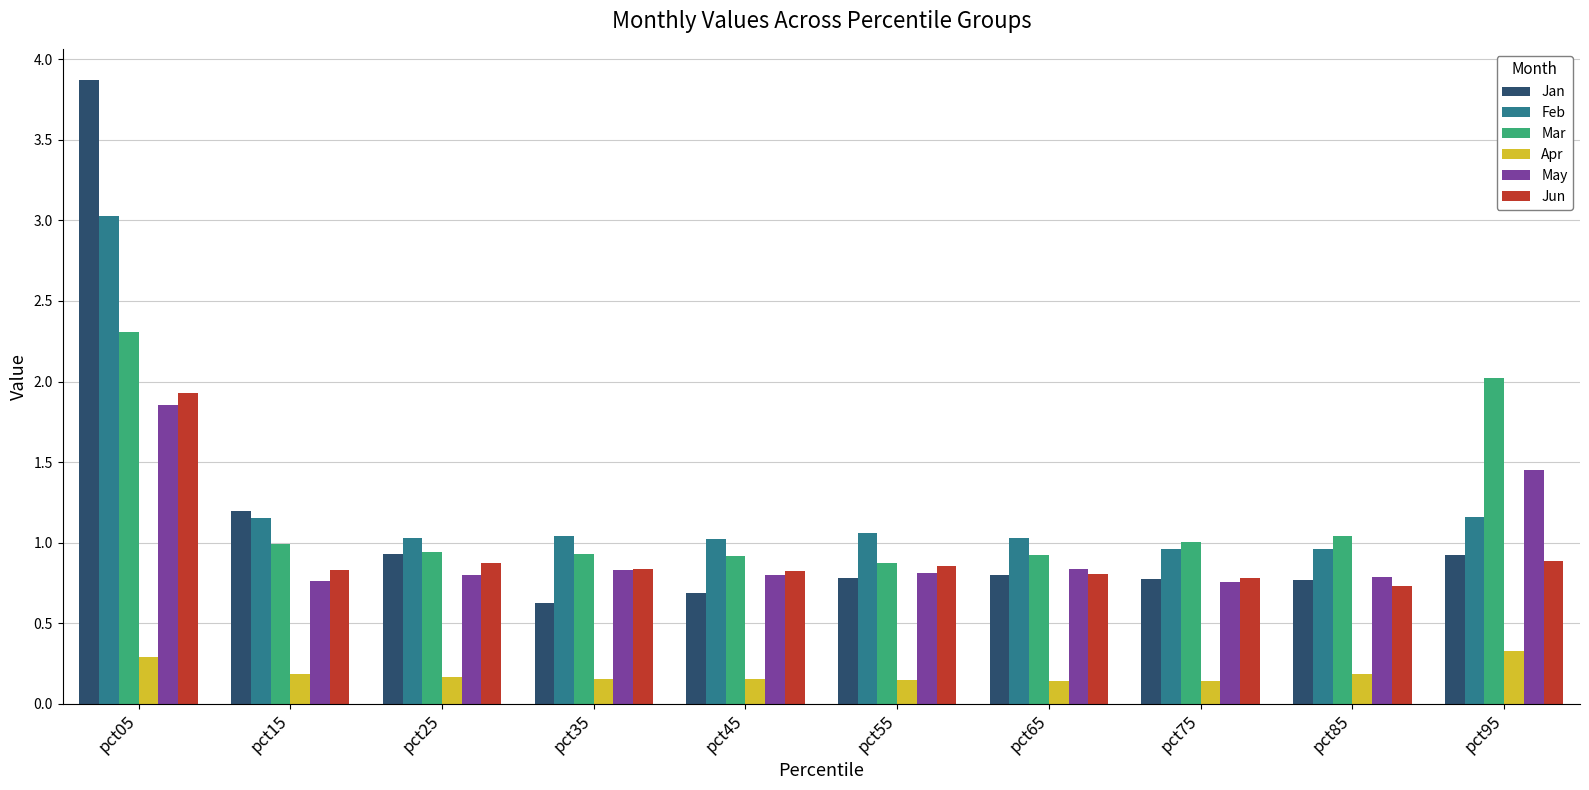

What is the maximum value shown in the chart?

3.9